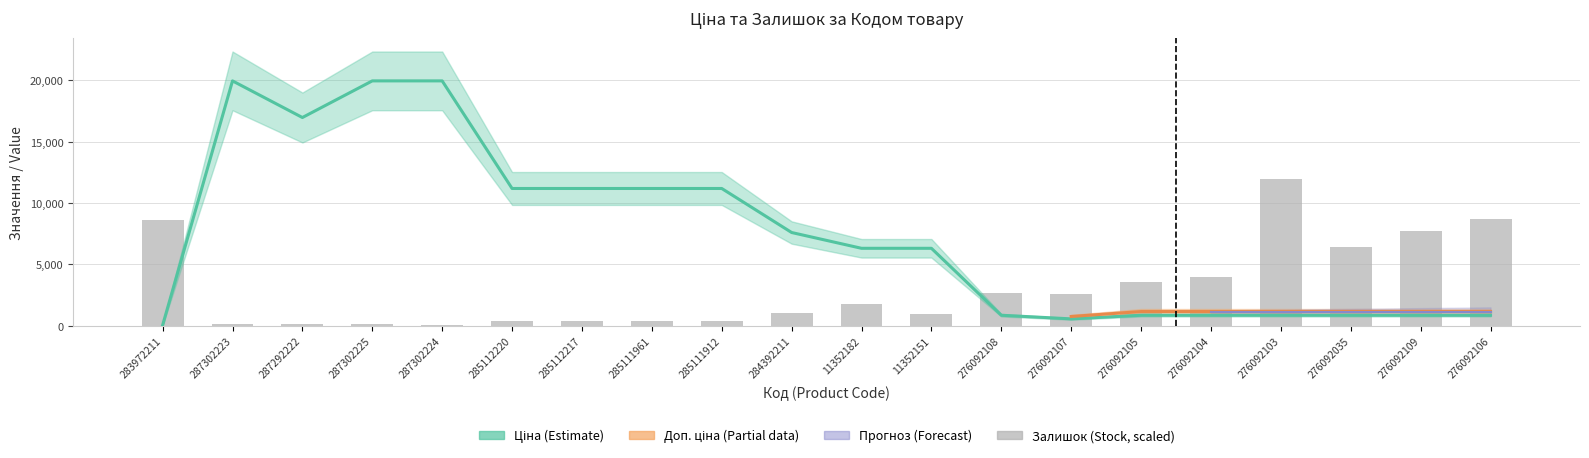

What position from the left is 285111912?

9